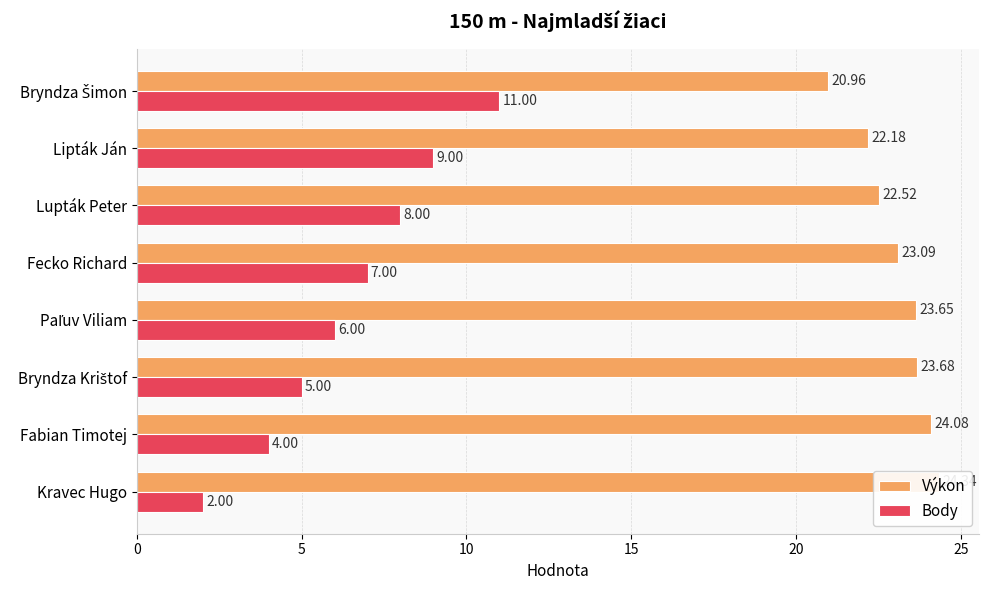

Does the chart contain any negative values?

No